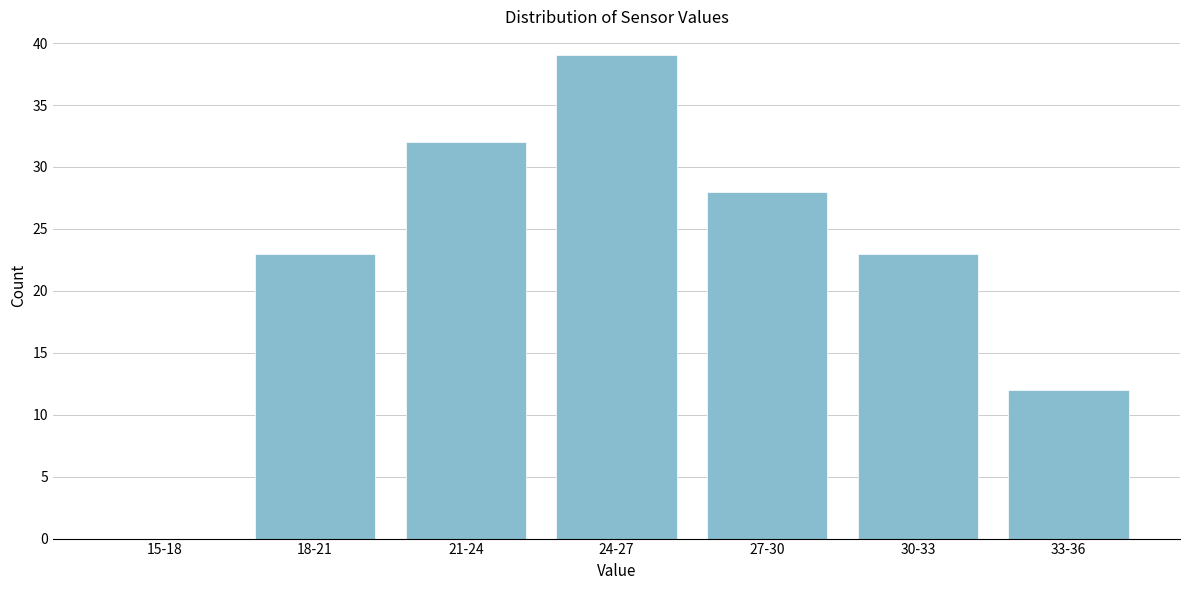

Reading left to right, what are all the values shown in this chart?

15-18=0	18-21=23	21-24=32	24-27=39	27-30=28	30-33=23	33-36=12